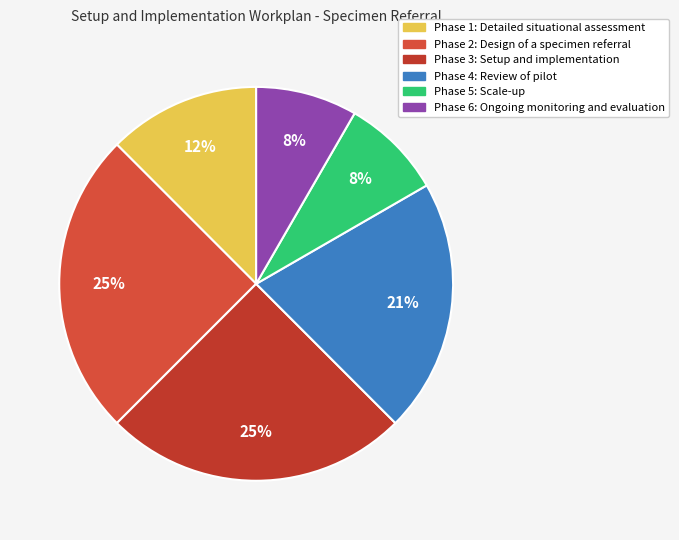

Which category has the smallest portion of the pie?

Phase 5: Scale-up